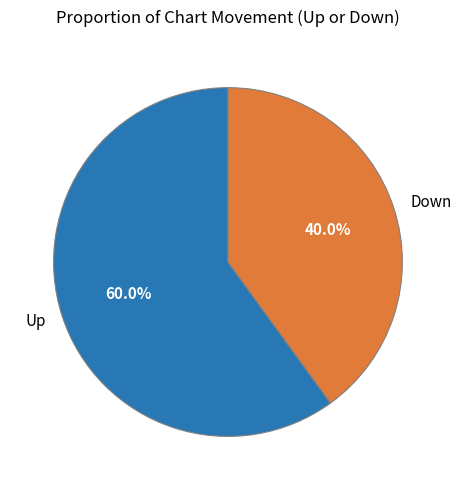

Count the number of slices in the pie.

2